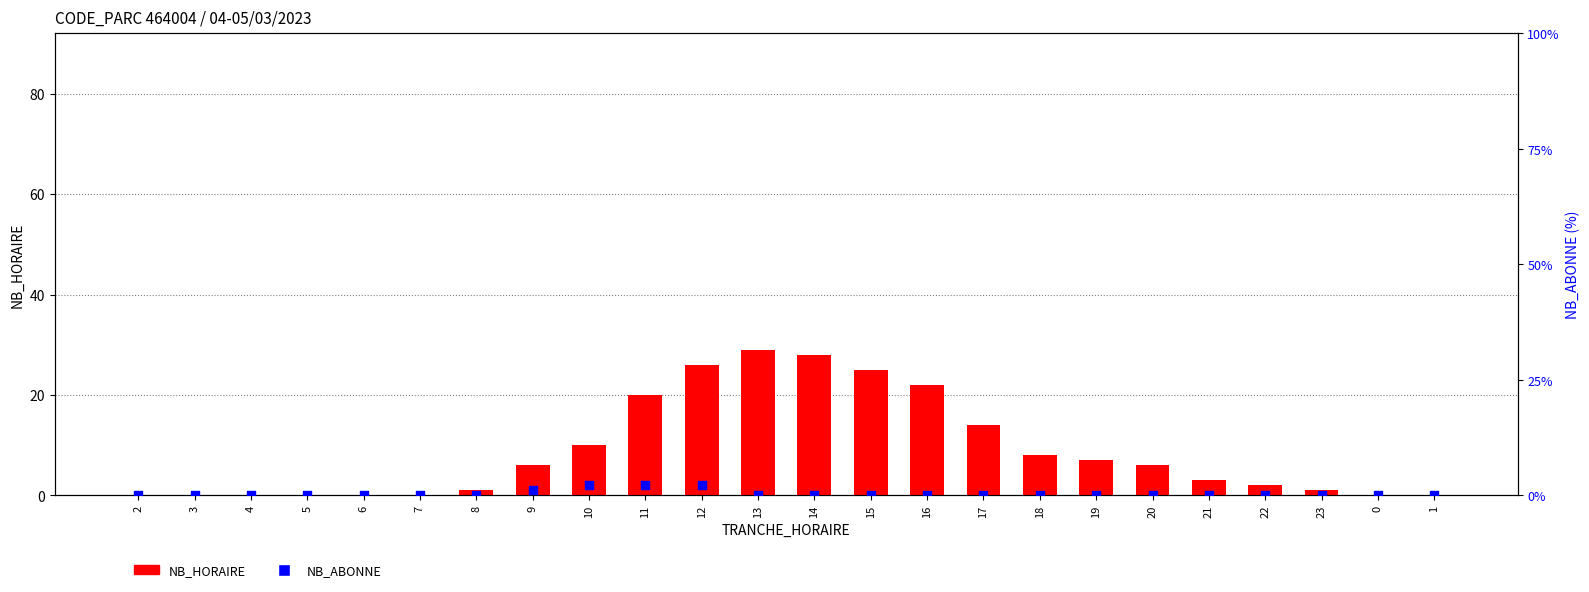

Which series has the largest Y range (max minus min)?

NB_HORAIRE